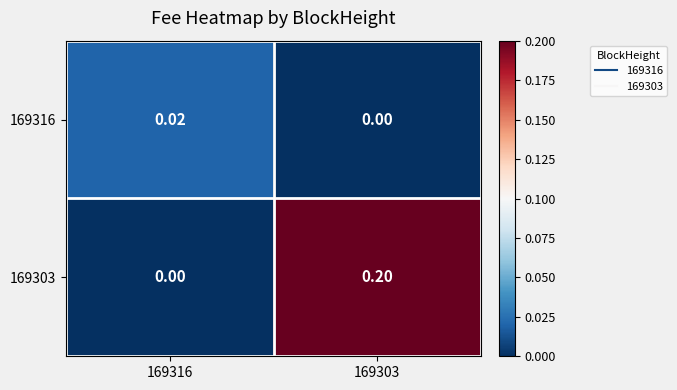

How many categories are shown in the chart?

2